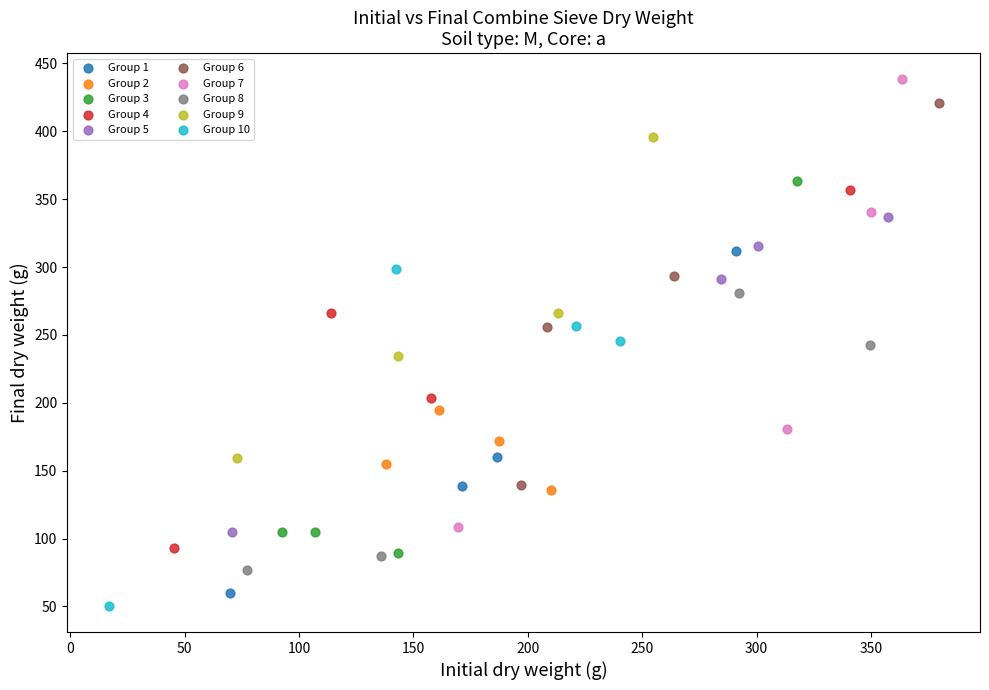

Which series has the largest Y range (max minus min)?

Group 7